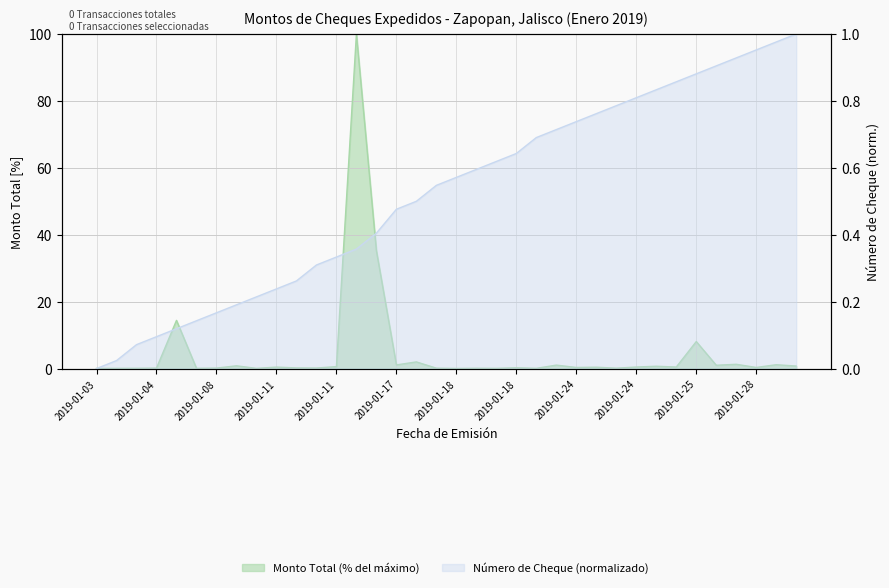

Which series has the largest total across all categories?

Monto Total